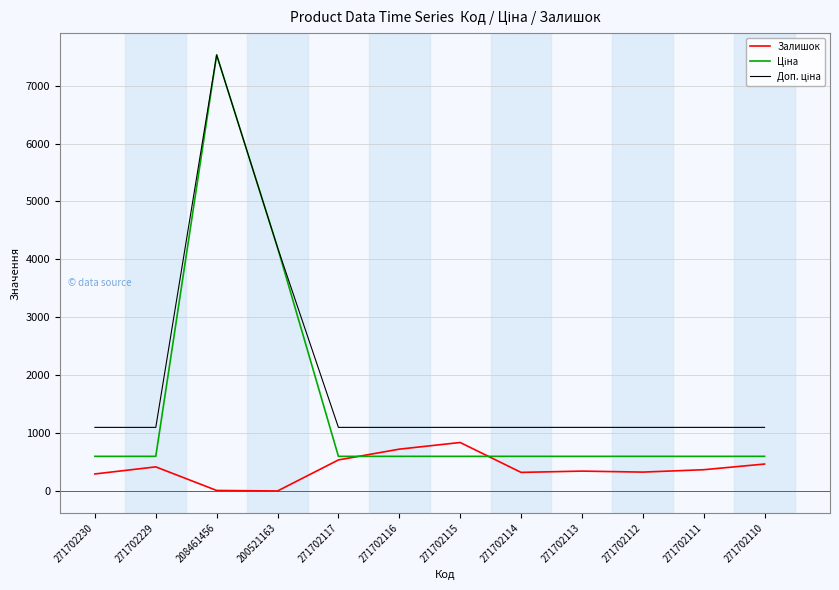

What is the difference between the highest and lowest values at 271702229?

682.0